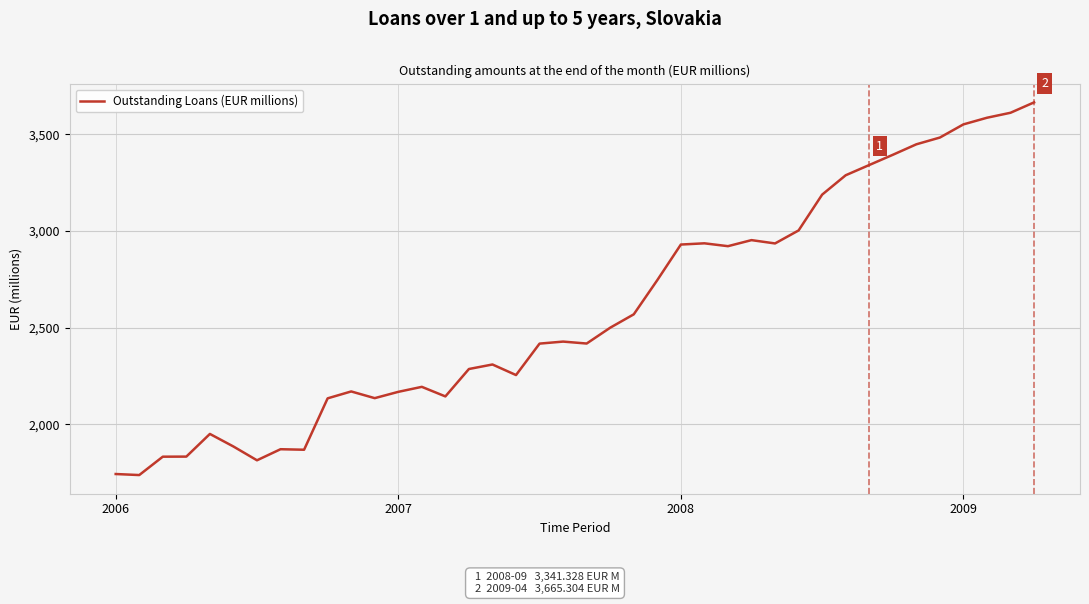

What is the smallest value displayed?

1737.8